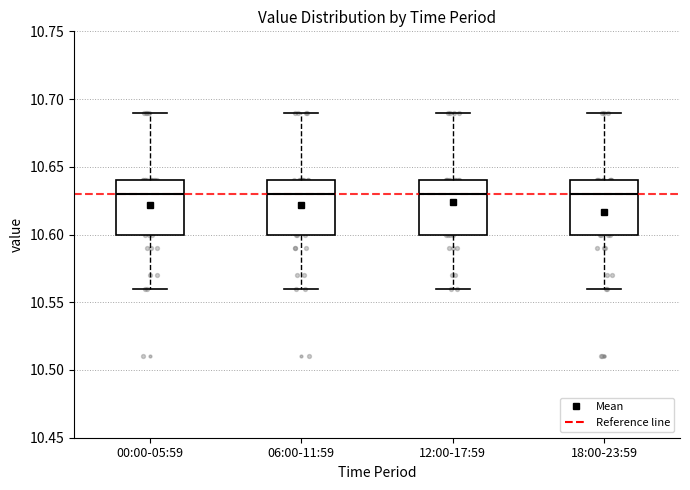

Reading left to right, read every box against the y-axis: the position of its median line, the range the box covers, and the ends of its whiskers. The values are not printed on the chart, so give them approximately, as read against the axis.

00:00-05:59: median 10.63, box 10.60 to 10.64, whiskers 10.56 to 10.69
06:00-11:59: median 10.63, box 10.60 to 10.64, whiskers 10.56 to 10.69
12:00-17:59: median 10.63, box 10.60 to 10.64, whiskers 10.56 to 10.69
18:00-23:59: median 10.63, box 10.60 to 10.64, whiskers 10.56 to 10.69